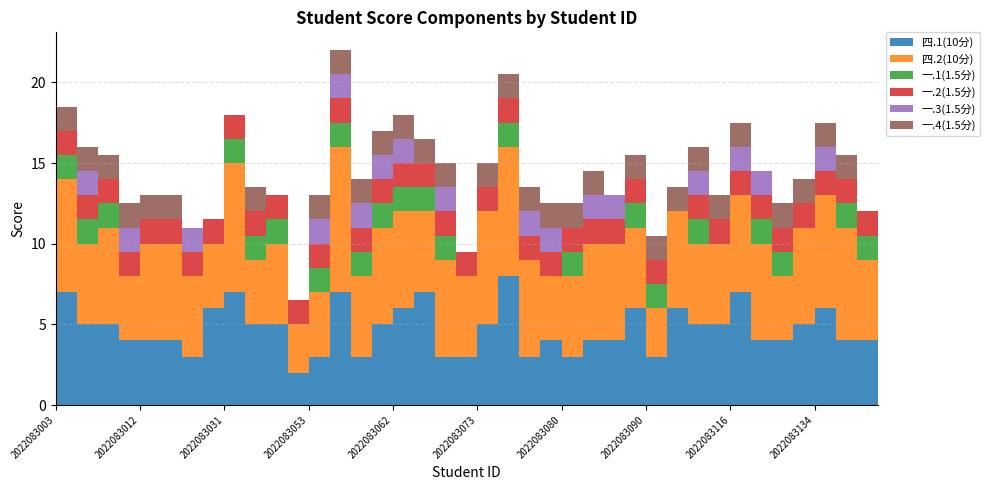

Reading right to left, what are all the values shown in this chart?

四.1(10分): 2022083170=3.0	2022083161=4.0	2022083144=4.0	2022083134=6.0	2022083128=5.0	2022083127=4.0	2022083123=4.0	2022083116=7.0	2022083112=5.0	2022083106=5.0	2022083094=6.0	2022083090=3.0	2022083086=6.0	2022083083=4.0	2022083082=4.0	2022083080=3.0	2022083076=4.0	2022083075=3.0	2022083074=8.0	2022083073=5.0	2022083071=3.0	2022083070=3.0	2022083069=7.0	2022083062=6.0	2022083061=5.0	2022083056=3.0	2022083054=7.0	2022083053=3.0	2022083047=2.0	2022083040=5.0	2022083034=5.0	2022083031=7.0	2022083028=6.0	2022083025=3.0	2022083015=4.0	2022083012=4.0	2022083011=4.0	2022083008=5.0	2022083004=5.0	2022083003=7.0
四.2(10分): 2022083170=6.0	2022083161=5.0	2022083144=7.0	2022083134=7.0	2022083128=6.0	2022083127=4.0	2022083123=6.0	2022083116=6.0	2022083112=5.0	2022083106=5.0	2022083094=6.0	2022083090=3.0	2022083086=5.0	2022083083=6.0	2022083082=6.0	2022083080=5.0	2022083076=4.0	2022083075=6.0	2022083074=8.0	2022083073=7.0	2022083071=5.0	2022083070=6.0	2022083069=5.0	2022083062=6.0	2022083061=6.0	2022083056=5.0	2022083054=9.0	2022083053=4.0	2022083047=3.0	2022083040=5.0	2022083034=4.0	2022083031=8.0	2022083028=4.0	2022083025=5.0	2022083015=6.0	2022083012=6.0	2022083011=4.0	2022083008=6.0	2022083004=5.0	2022083003=7.0
一.1(1.5分): 2022083170=1.5	2022083161=1.5	2022083144=1.5	2022083134=0.0	2022083128=0.0	2022083127=1.5	2022083123=1.5	2022083116=0.0	2022083112=0.0	2022083106=1.5	2022083094=0.0	2022083090=1.5	2022083086=1.5	2022083083=0.0	2022083082=0.0	2022083080=1.5	2022083076=0.0	2022083075=0.0	2022083074=1.5	2022083073=0.0	2022083071=0.0	2022083070=1.5	2022083069=1.5	2022083062=1.5	2022083061=1.5	2022083056=1.5	2022083054=1.5	2022083053=1.5	2022083047=0.0	2022083040=1.5	2022083034=1.5	2022083031=1.5	2022083028=0.0	2022083025=0.0	2022083015=0.0	2022083012=0.0	2022083011=0.0	2022083008=1.5	2022083004=1.5	2022083003=1.5
一.2(1.5分): 2022083170=0.0	2022083161=1.5	2022083144=1.5	2022083134=1.5	2022083128=1.5	2022083127=1.5	2022083123=1.5	2022083116=1.5	2022083112=1.5	2022083106=1.5	2022083094=0.0	2022083090=1.5	2022083086=1.5	2022083083=1.5	2022083082=1.5	2022083080=1.5	2022083076=1.5	2022083075=1.5	2022083074=1.5	2022083073=1.5	2022083071=1.5	2022083070=1.5	2022083069=1.5	2022083062=1.5	2022083061=1.5	2022083056=1.5	2022083054=1.5	2022083053=1.5	2022083047=1.5	2022083040=1.5	2022083034=1.5	2022083031=1.5	2022083028=1.5	2022083025=1.5	2022083015=1.5	2022083012=1.5	2022083011=1.5	2022083008=1.5	2022083004=1.5	2022083003=1.5
一.3(1.5分): 2022083170=0.0	2022083161=0.0	2022083144=0.0	2022083134=1.5	2022083128=0.0	2022083127=0.0	2022083123=1.5	2022083116=1.5	2022083112=0.0	2022083106=1.5	2022083094=0.0	2022083090=0.0	2022083086=0.0	2022083083=1.5	2022083082=1.5	2022083080=0.0	2022083076=1.5	2022083075=1.5	2022083074=0.0	2022083073=0.0	2022083071=0.0	2022083070=1.5	2022083069=0.0	2022083062=1.5	2022083061=1.5	2022083056=1.5	2022083054=1.5	2022083053=1.5	2022083047=0.0	2022083040=0.0	2022083034=0.0	2022083031=0.0	2022083028=0.0	2022083025=1.5	2022083015=0.0	2022083012=0.0	2022083011=1.5	2022083008=0.0	2022083004=1.5	2022083003=0.0
一.4(1.5分): 2022083170=0.0	2022083161=0.0	2022083144=1.5	2022083134=1.5	2022083128=1.5	2022083127=1.5	2022083123=0.0	2022083116=1.5	2022083112=1.5	2022083106=1.5	2022083094=1.5	2022083090=1.5	2022083086=1.5	2022083083=0.0	2022083082=1.5	2022083080=1.5	2022083076=1.5	2022083075=1.5	2022083074=1.5	2022083073=1.5	2022083071=0.0	2022083070=1.5	2022083069=1.5	2022083062=1.5	2022083061=1.5	2022083056=1.5	2022083054=1.5	2022083053=1.5	2022083047=0.0	2022083040=0.0	2022083034=1.5	2022083031=0.0	2022083028=0.0	2022083025=0.0	2022083015=1.5	2022083012=1.5	2022083011=1.5	2022083008=1.5	2022083004=1.5	2022083003=1.5